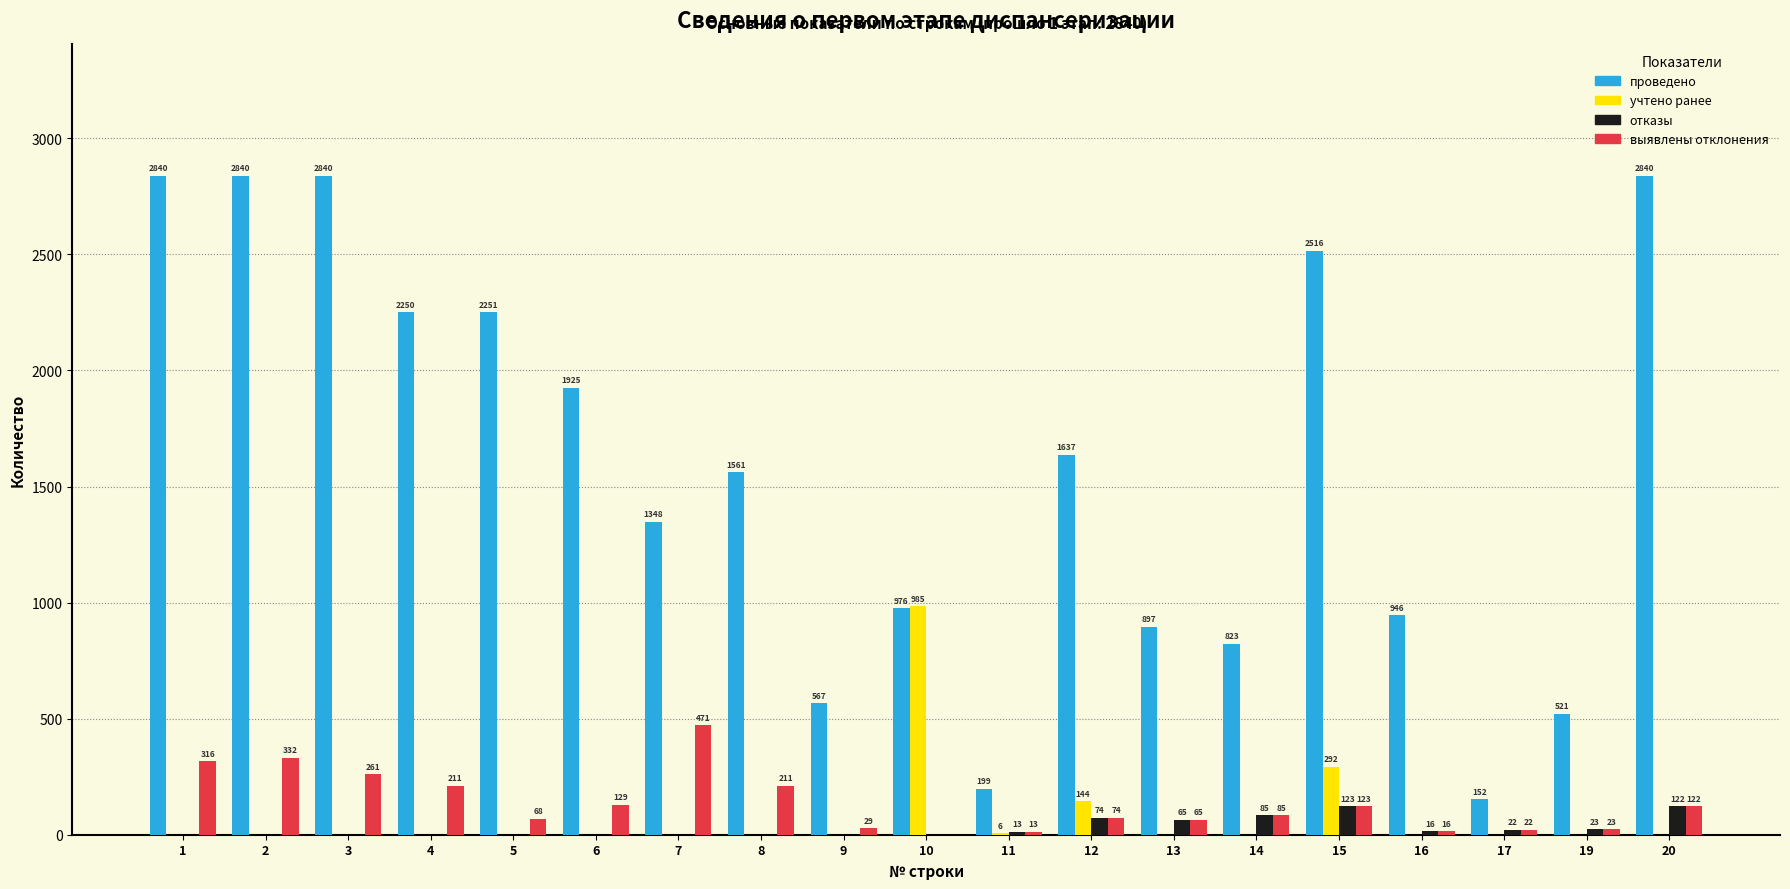

Is the value of выявлены отклонения at 16 greater than the value of проведено at 9?

No